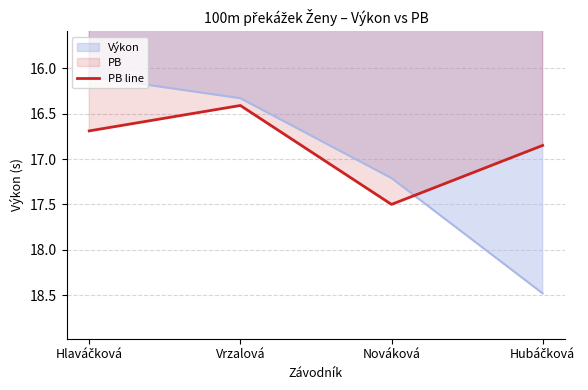

What is the difference between the second highest and second lowest values in the Výkon series?

0.9